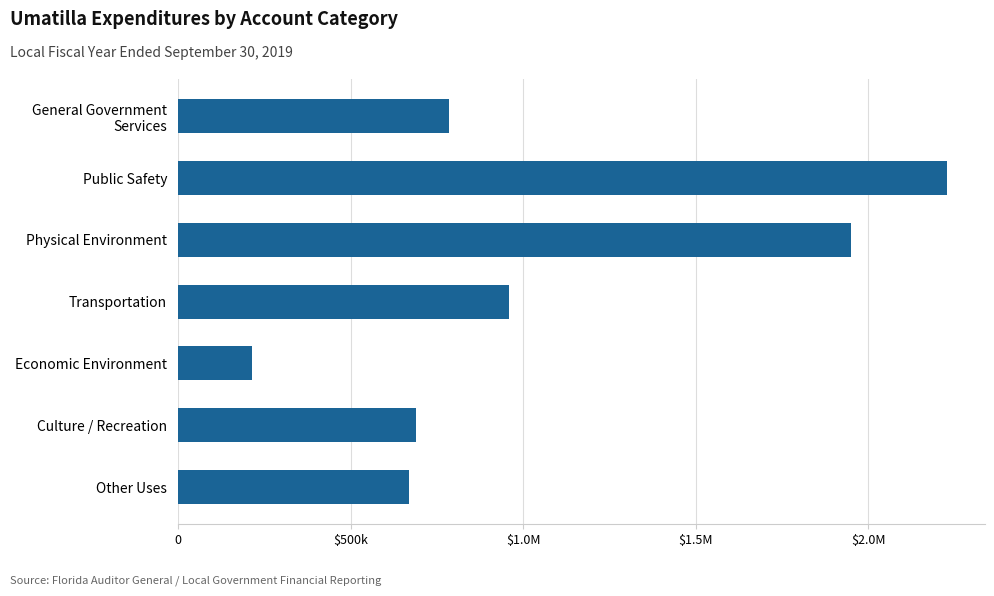

Does the chart contain any negative values?

No